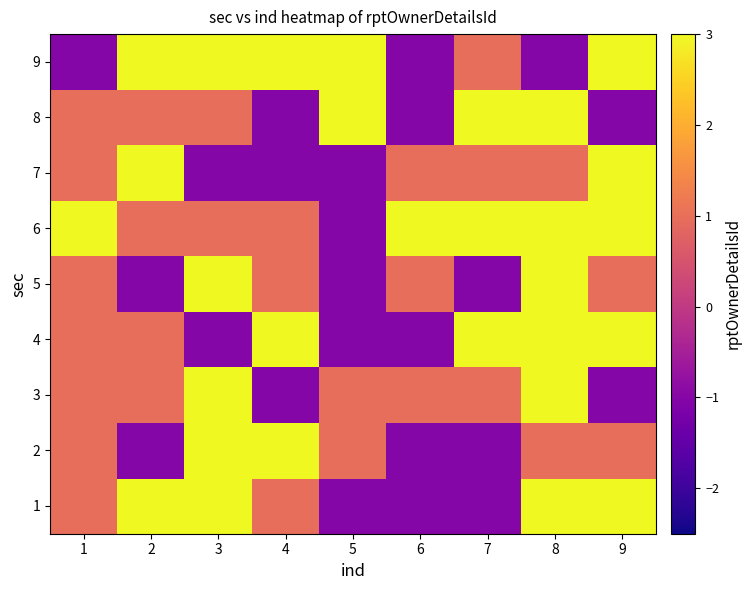

What is the minimum value shown in the chart?

-1